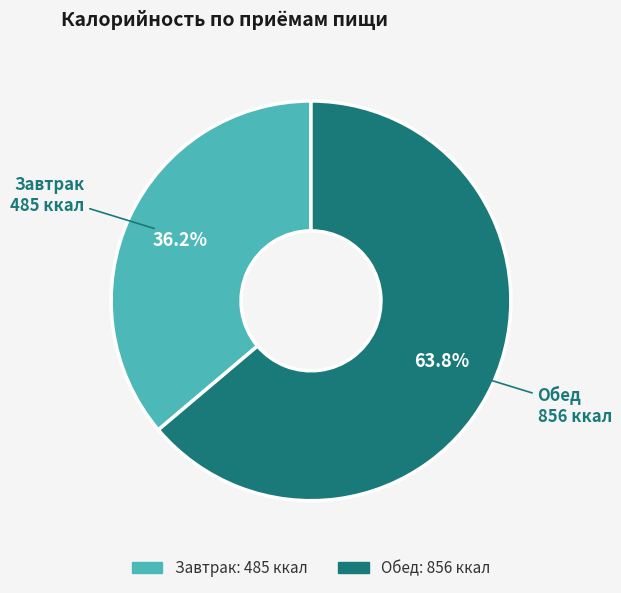

Which category has the smallest portion of the pie?

Завтрак